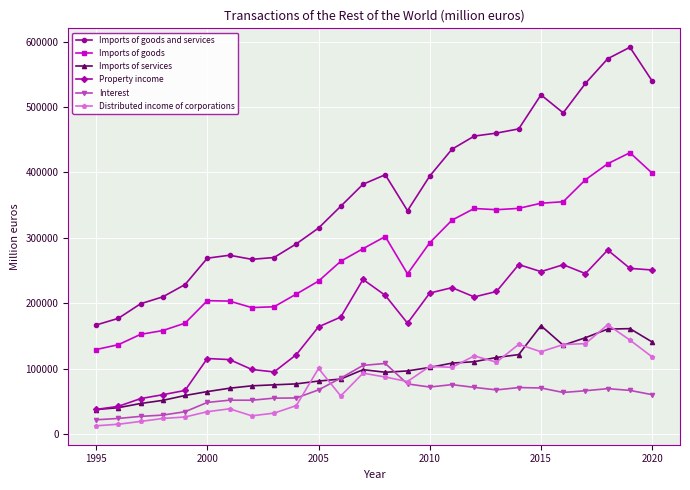

What is the maximum value shown in the chart?

591359